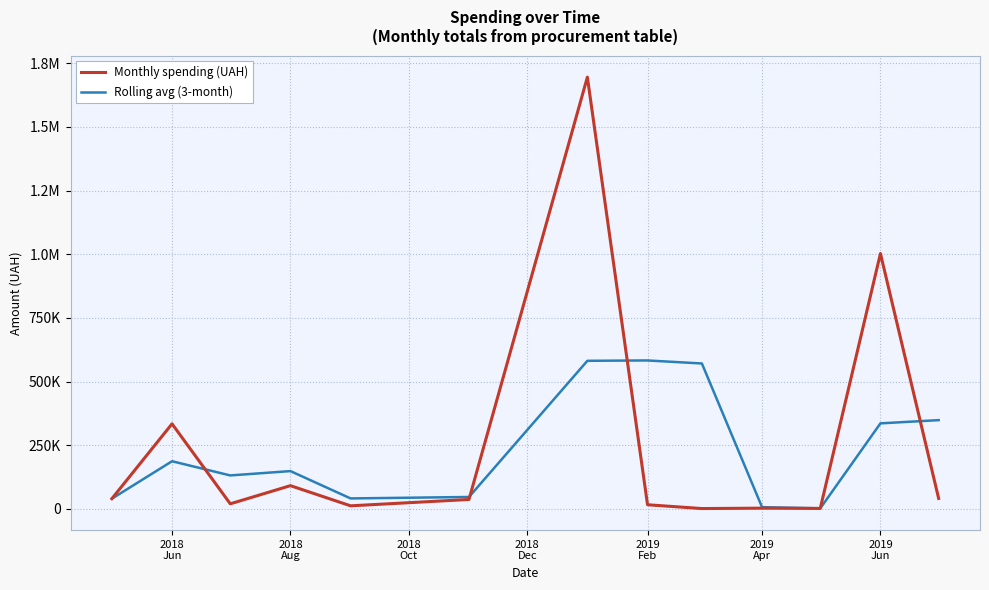

Which series has the widest spread of values?

Monthly spending (UAH)